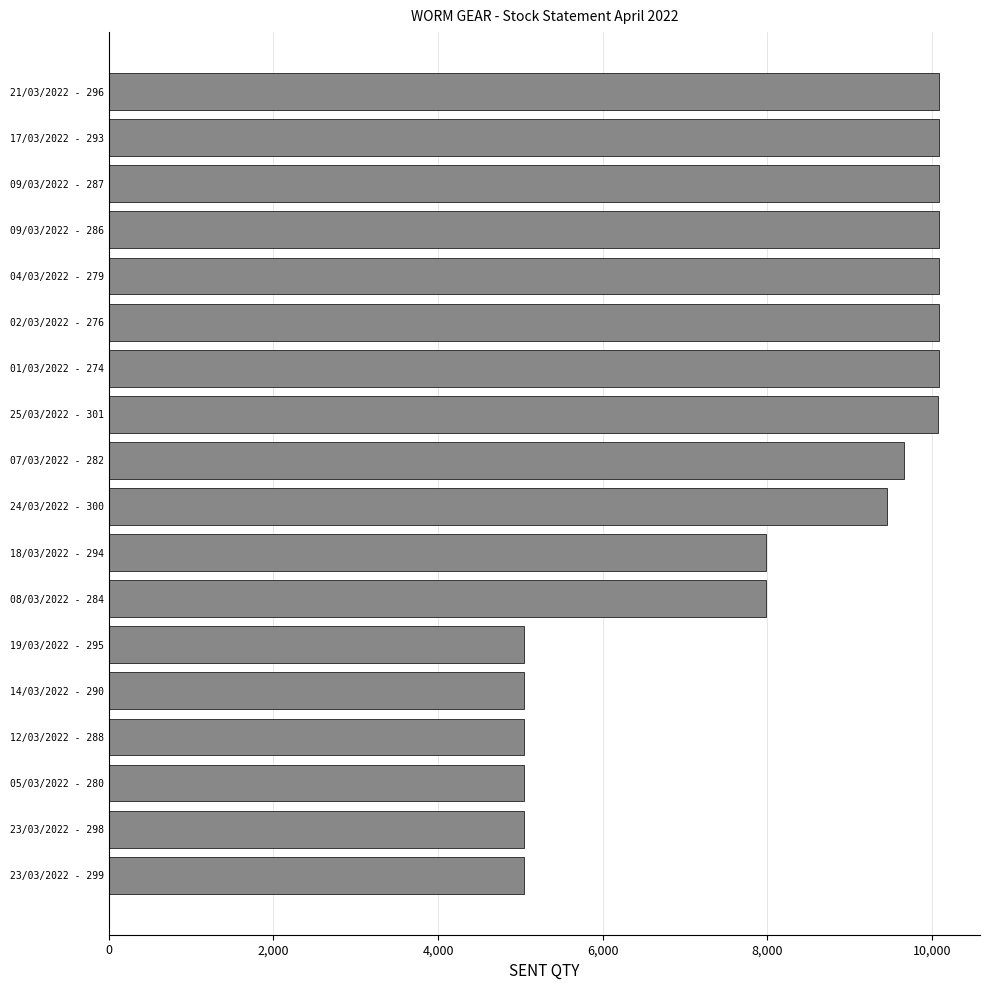

What is the maximum value shown in the chart?

10080